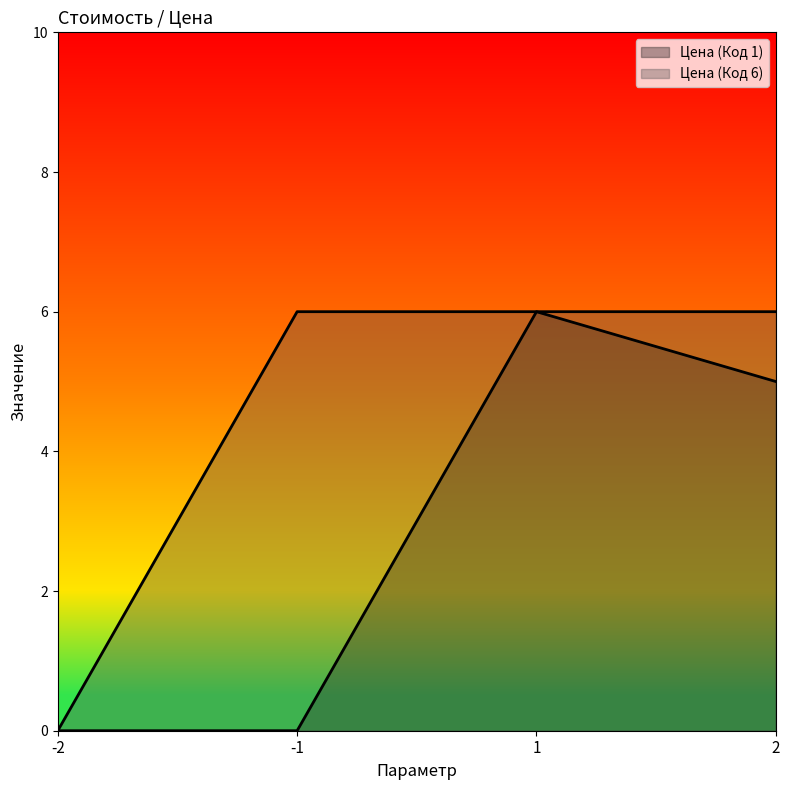

Does the chart display data point markers on the line(s)?

No